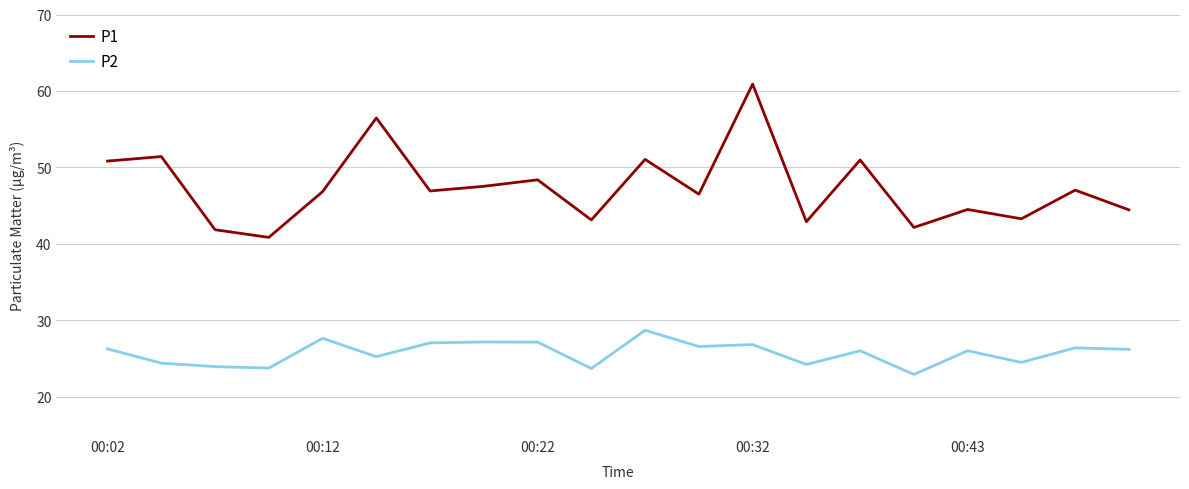

What is the difference between the maximum and minimum values in the P2 series?

5.8